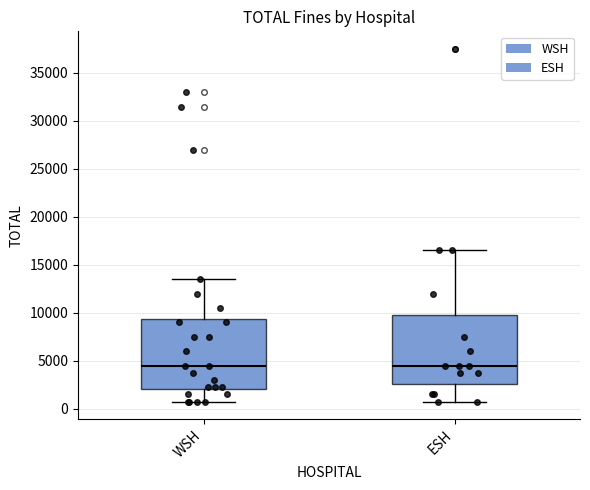

Reading left to right, transcribe this box plot: for each box, give where its median line is, the range the box spans, and where its two whiskers end, as read against the y-axis. The values are not printed on the chart, so give them approximately, as read against the axis.

WSH: median 4500, box 2000 to 9500, whiskers 1000 to 13500
ESH: median 4500, box 2500 to 10000, whiskers 1000 to 16500